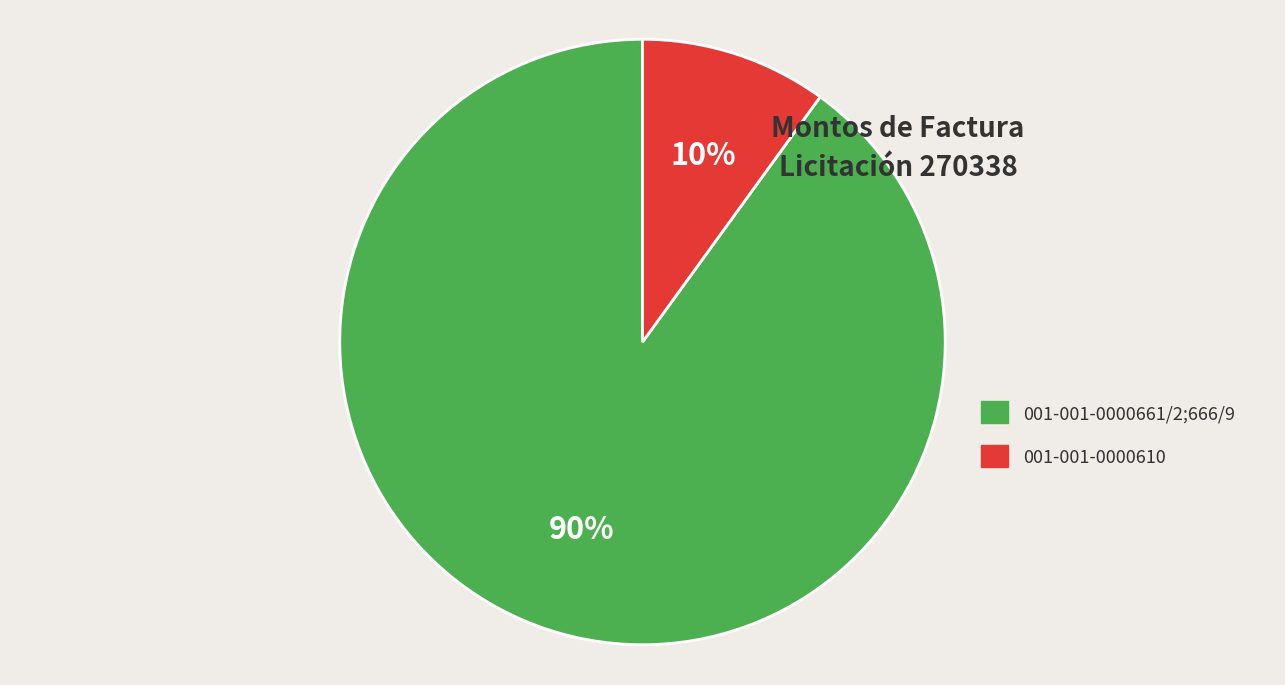

To the nearest percent, what is the average slice percentage?

50%